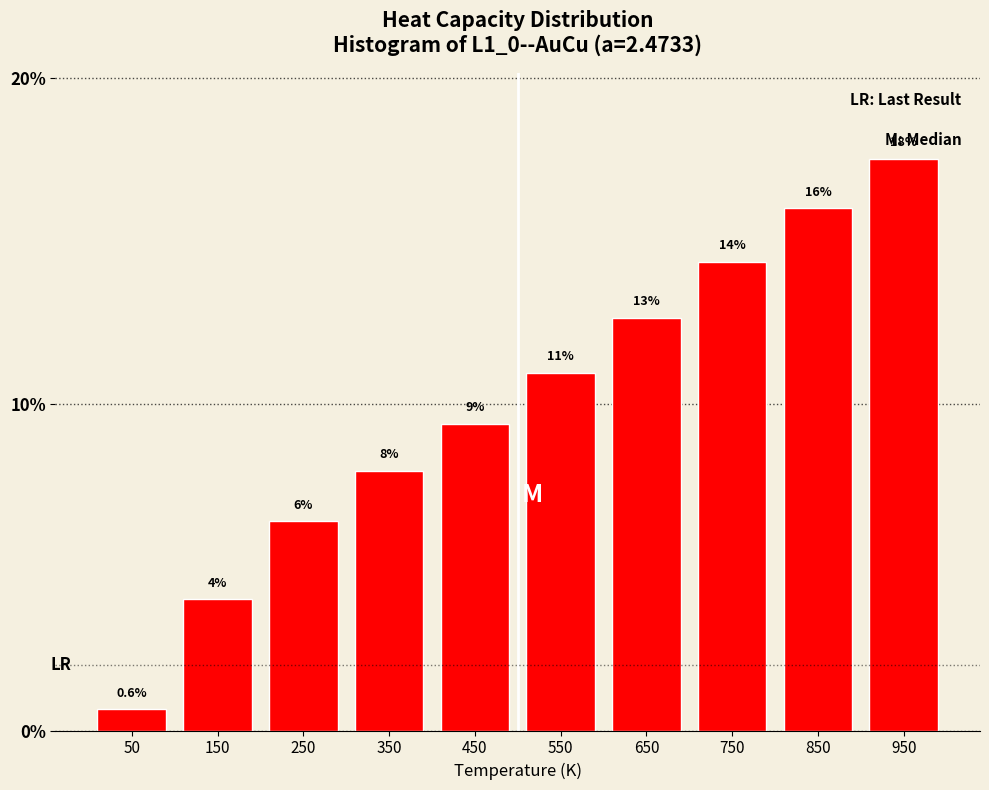

Reading left to right, what are all the values shown in this chart?

50=0.6	150=4.0	250=6.4	350=8.0	450=9.4	550=11.0	650=12.7	750=14.4	850=16.0	950=17.5